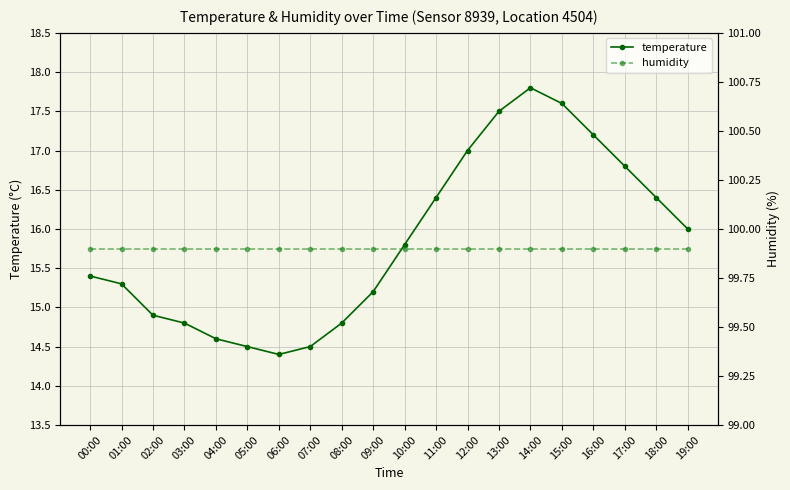

True or false: humidity and temperature cross at least once.

False